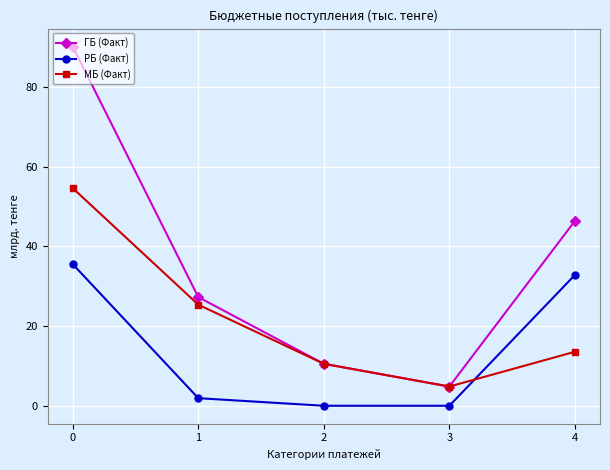

The value of РБ (Факт) at 2 is 0.0. True or false?

True